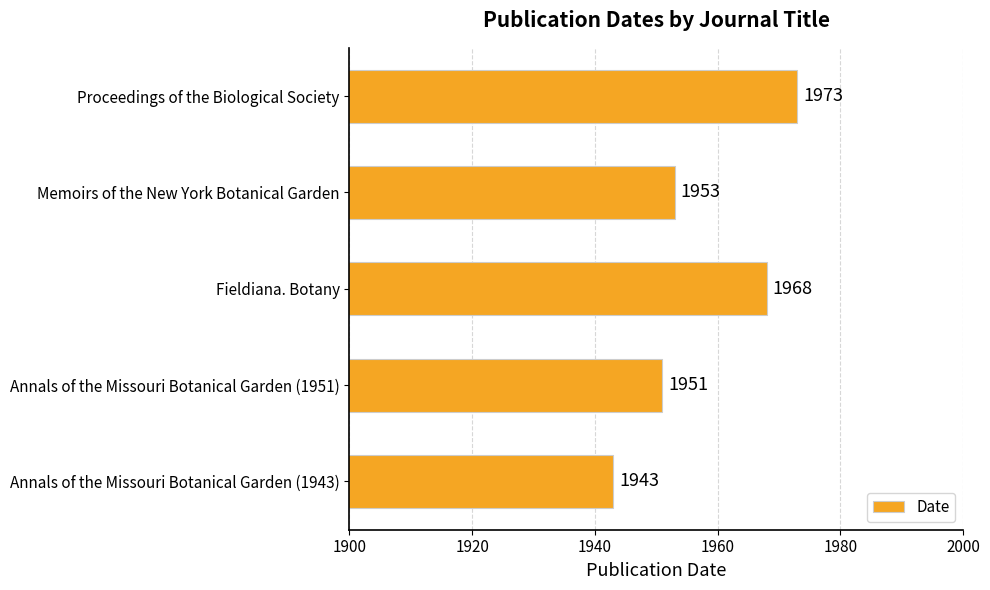

Where is the data nearest to the value 1958?

Memoirs of the New York Botanical Garden